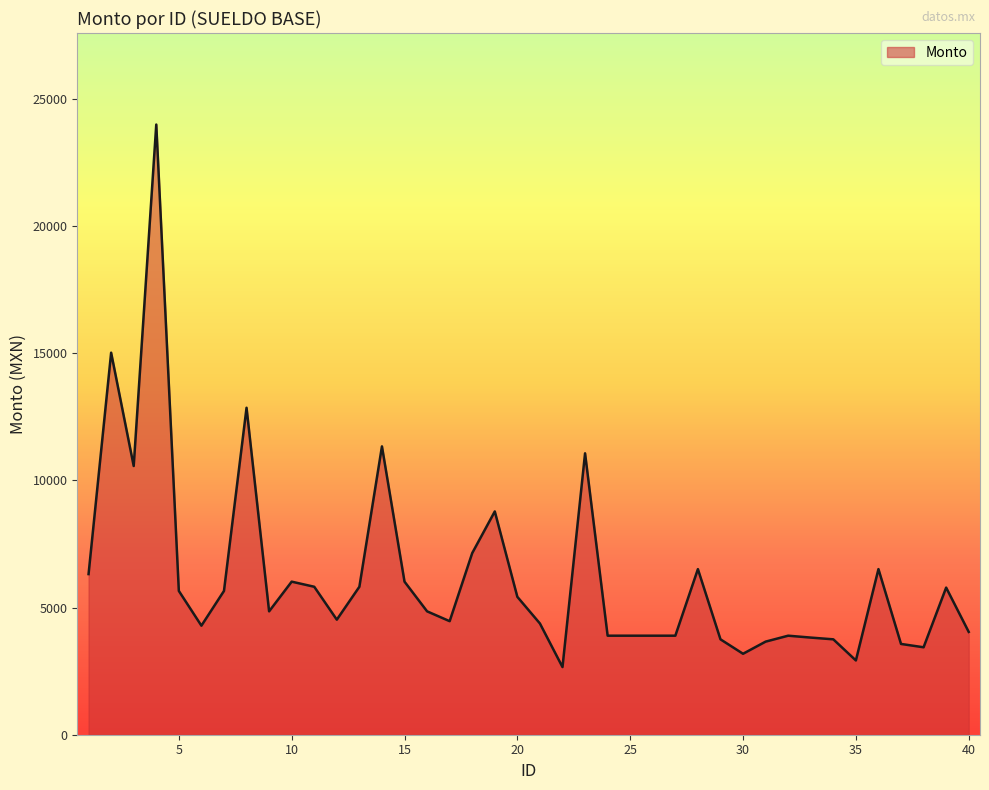

What is the maximum value shown in the chart?

24000.0